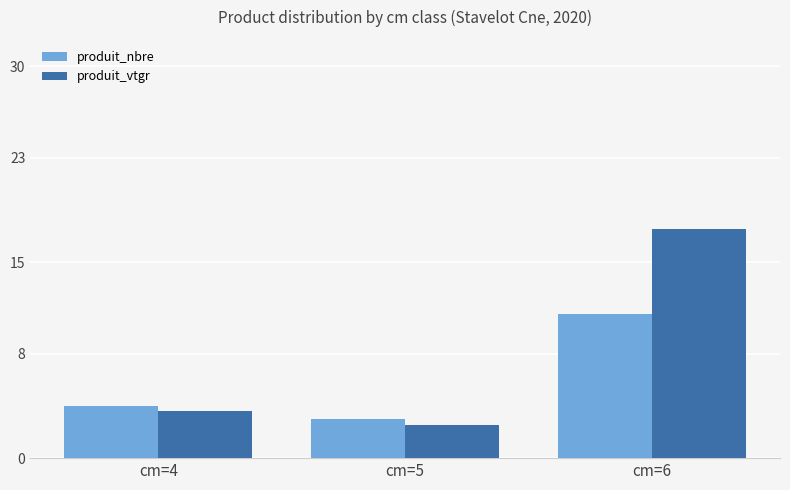

Reading left to right, what are all the values shown in this chart?

produit_nbre: 4.0	3.0	11.0
produit_vtgr: 3.6	2.5	17.5